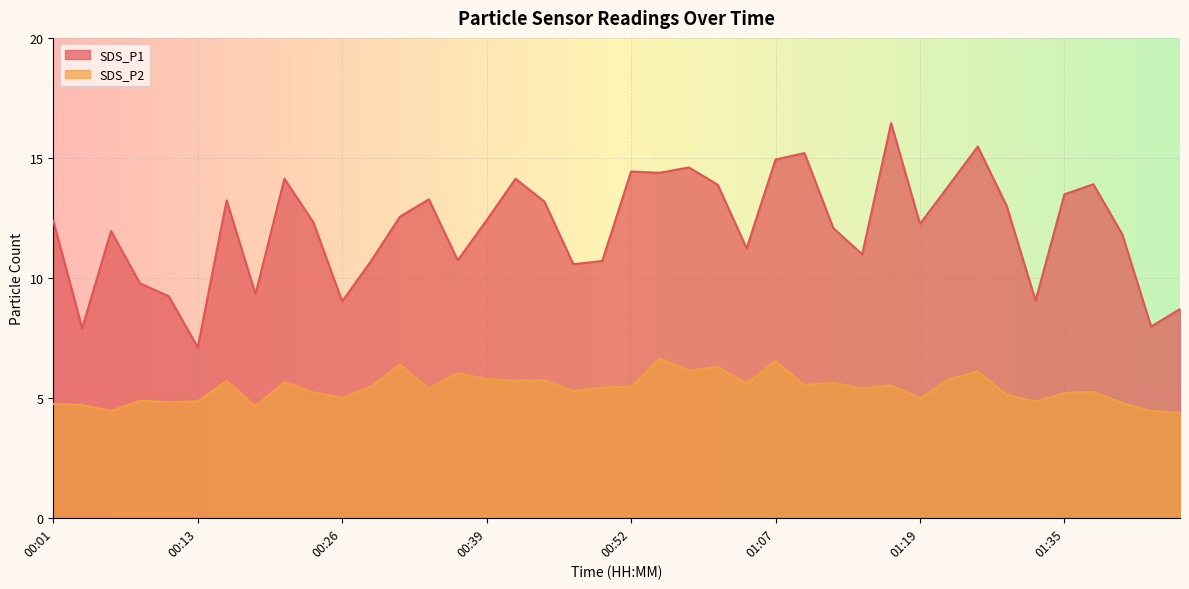

What is the label of the 19th point from the left?

00:47